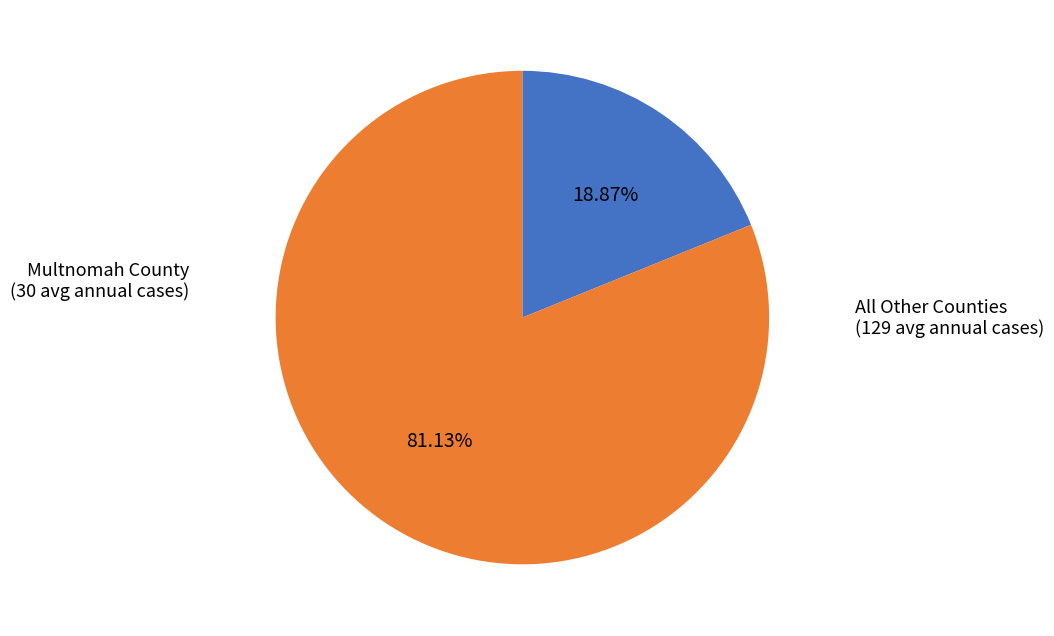

Does any single category account for the majority?

Yes